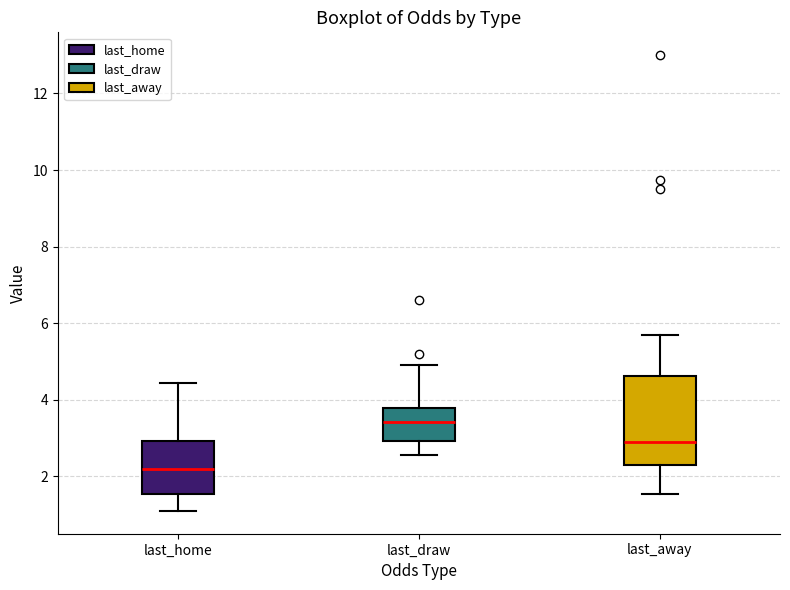

Reading left to right, transcribe this box plot: for each box, give where its median line is, the range the box spans, and where its two whiskers end, as read against the y-axis. The values are not printed on the chart, so give them approximately, as read against the axis.

last_home: median 2.2, box 1.6 to 3.0, whiskers 1.2 to 4.4
last_draw: median 3.4, box 3.0 to 3.8, whiskers 2.6 to 5.0
last_away: median 3.0, box 2.2 to 4.6, whiskers 1.6 to 5.8